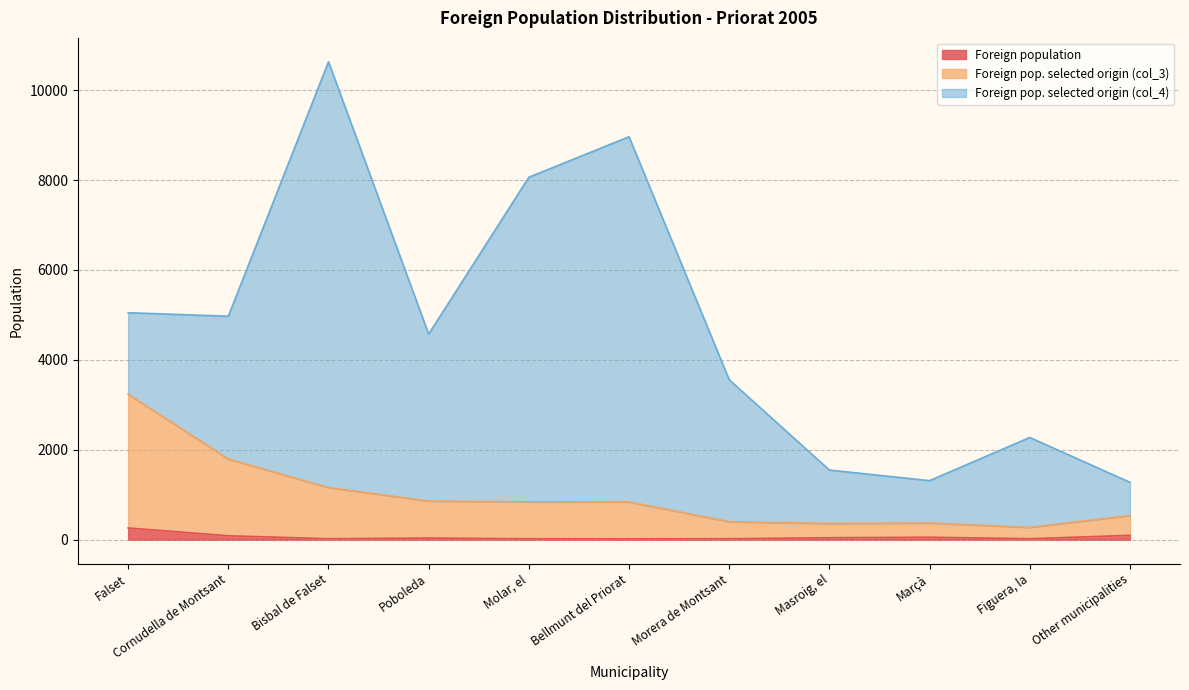

What are all the series names shown in the legend?

Foreign population, Foreign pop. selected origin (col_3), Foreign pop. selected origin (col_4)